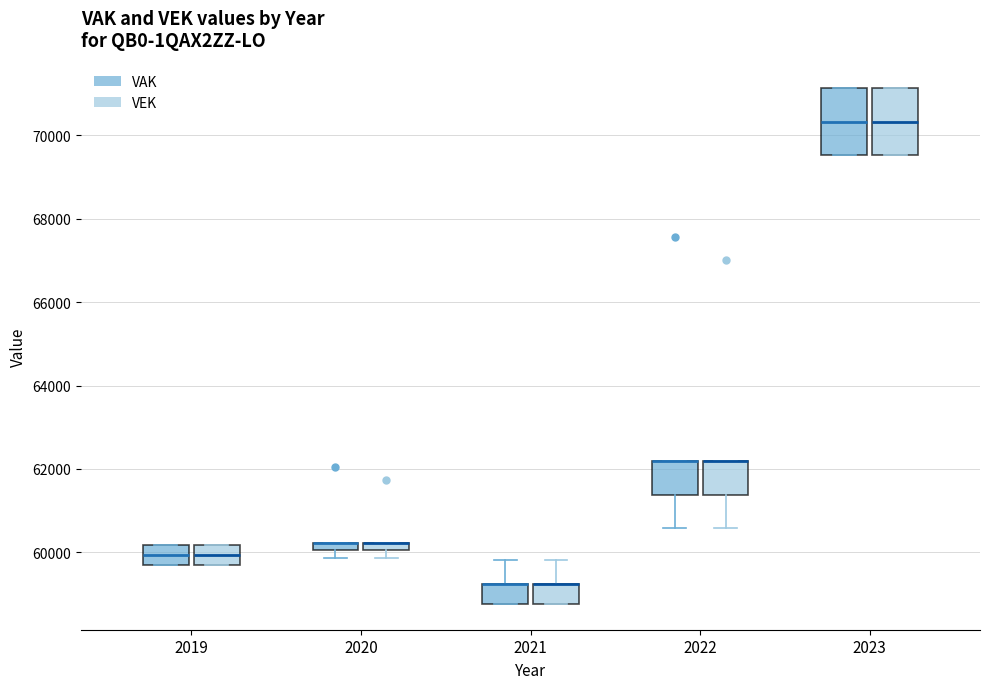

Where is the upper edge of the box for 2019 (VEK) on the y-axis? The values are not printed on the chart, so give them approximately, as read against the axis.

60200